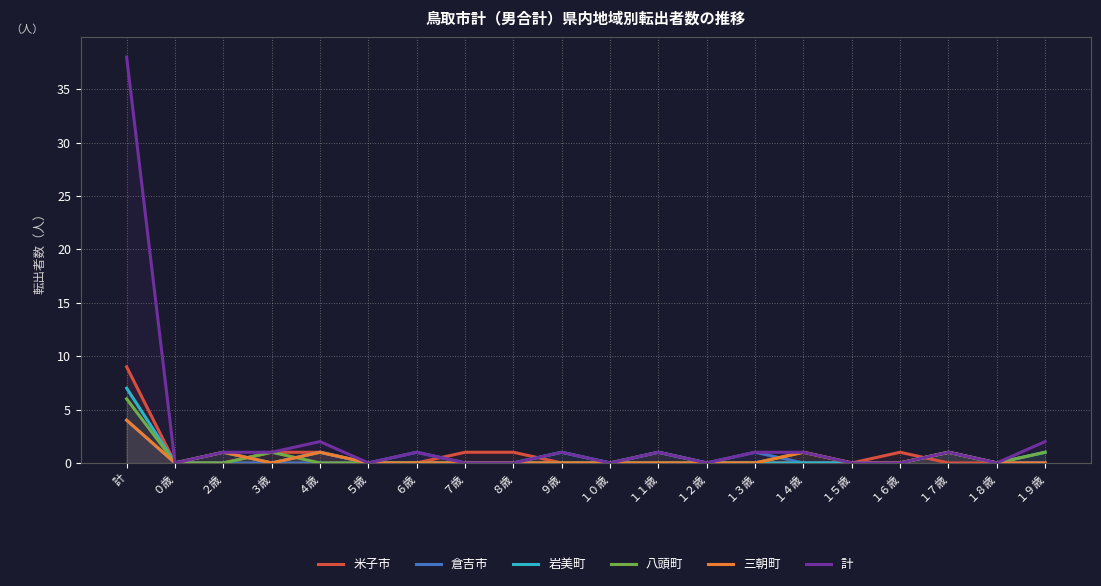

Reading left to right, extract all data points from this chart.

米子市: 計=9	０歳=0	２歳=0	３歳=1	４歳=1	５歳=0	６歳=0	７歳=1	８歳=1	９歳=0	１０歳=0	１１歳=1	１２歳=0	１３歳=0	１４歳=0	１５歳=0	１６歳=1	１７歳=0	１８歳=0	１９歳=0
倉吉市: 計=4	０歳=0	２歳=0	３歳=0	４歳=0	５歳=0	６歳=1	７歳=0	８歳=0	９歳=0	１０歳=0	１１歳=0	１２歳=0	１３歳=1	１４歳=0	１５歳=0	１６歳=0	１７歳=1	１８歳=0	１９歳=0
岩美町: 計=7	０歳=0	２歳=1	３歳=0	４歳=1	５歳=0	６歳=0	７歳=0	８歳=0	９歳=1	１０歳=0	１１歳=1	１２歳=0	１３歳=0	１４歳=0	１５歳=0	１６歳=0	１７歳=1	１８歳=0	１９歳=1
八頭町: 計=6	０歳=0	２歳=0	３歳=1	４歳=0	５歳=0	６歳=0	７歳=0	８歳=0	９歳=0	１０歳=0	１１歳=0	１２歳=0	１３歳=0	１４歳=1	１５歳=0	１６歳=0	１７歳=1	１８歳=0	１９歳=1
三朝町: 計=4	０歳=0	２歳=1	３歳=0	４歳=1	５歳=0	６歳=0	７歳=0	８歳=0	９歳=0	１０歳=0	１１歳=0	１２歳=0	１３歳=0	１４歳=1	１５歳=0	１６歳=0	１７歳=1	１８歳=0	１９歳=0
計: 計=38	０歳=0	２歳=1	３歳=1	４歳=2	５歳=0	６歳=1	７歳=0	８歳=0	９歳=1	１０歳=0	１１歳=1	１２歳=0	１３歳=1	１４歳=1	１５歳=0	１６歳=0	１７歳=1	１８歳=0	１９歳=2